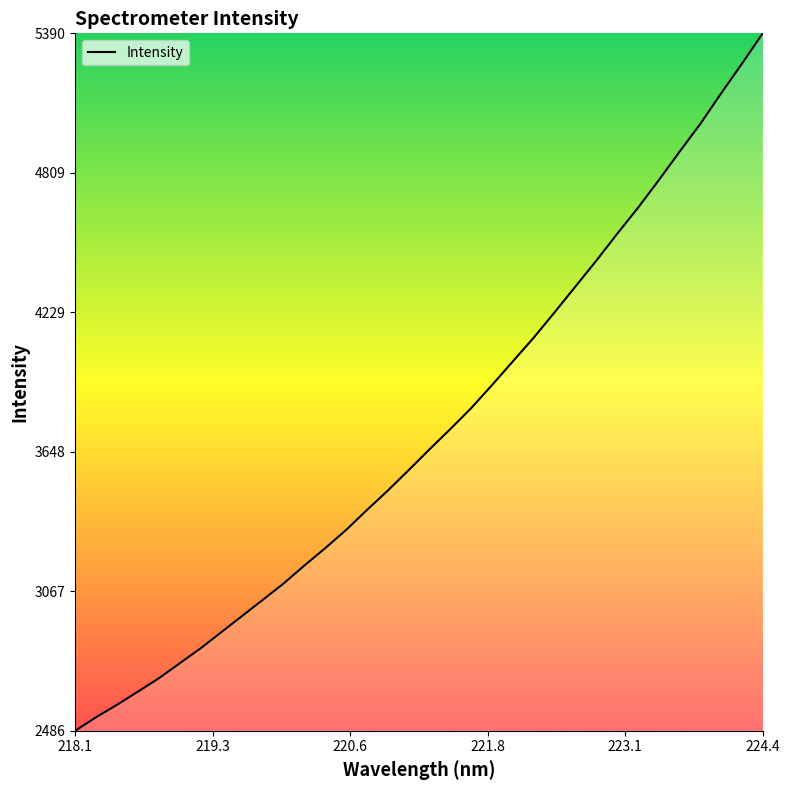

What is the difference between the maximum and minimum values?

2904.0